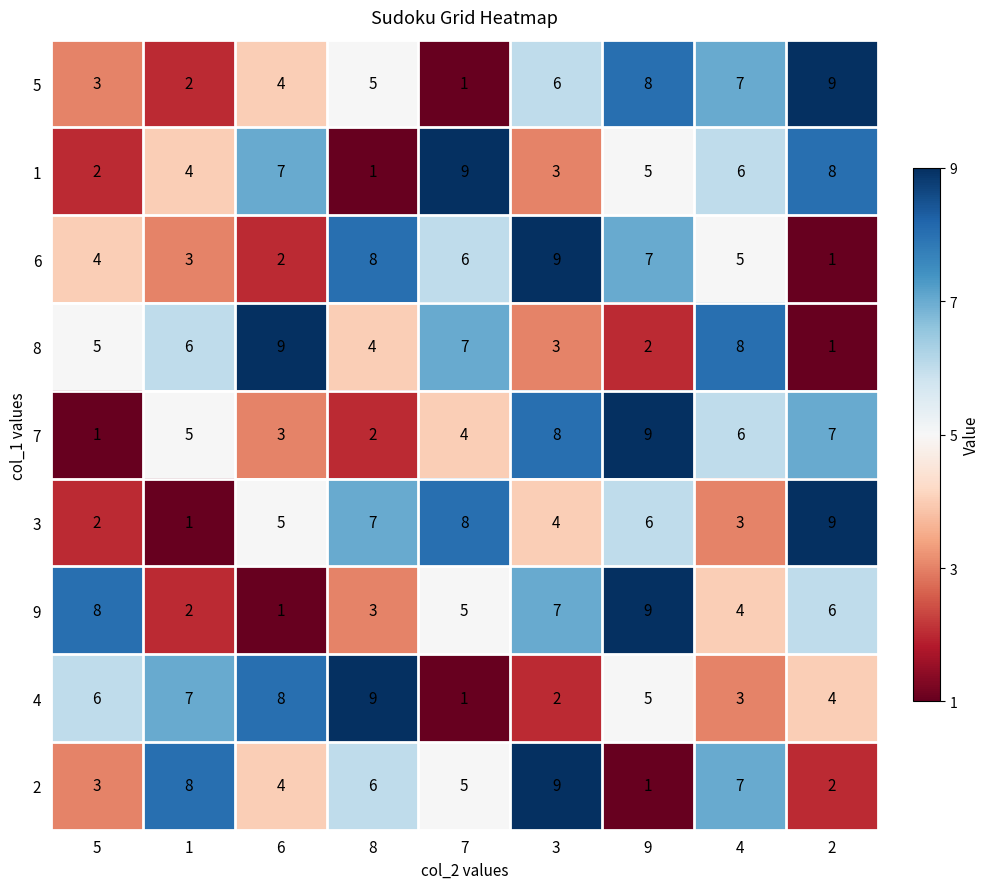

What is the average value of the 6 series?

5